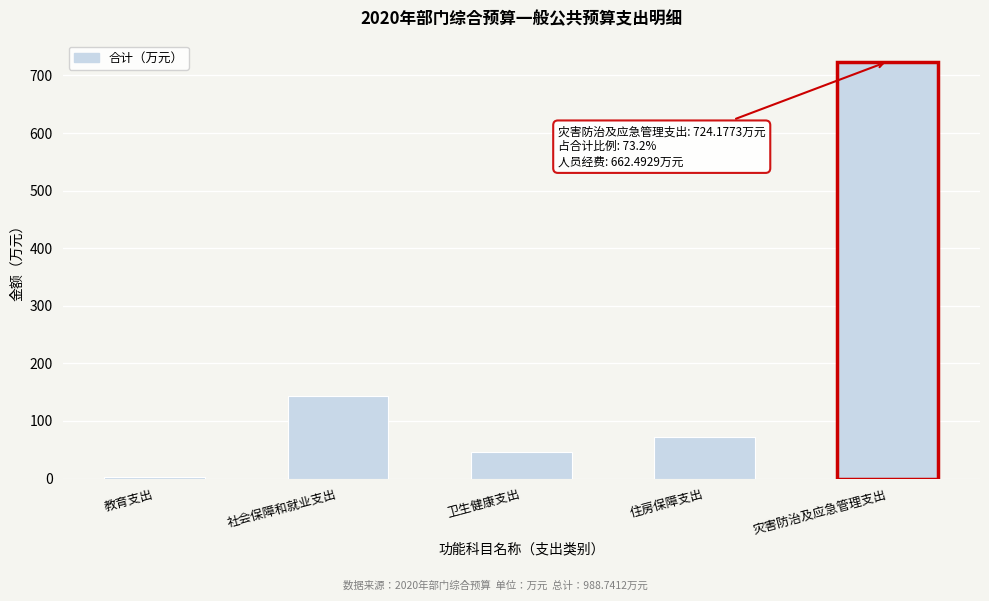

Reading left to right, what are all the values shown in this chart?

3.1	142.6	46.9	72.0	724.2